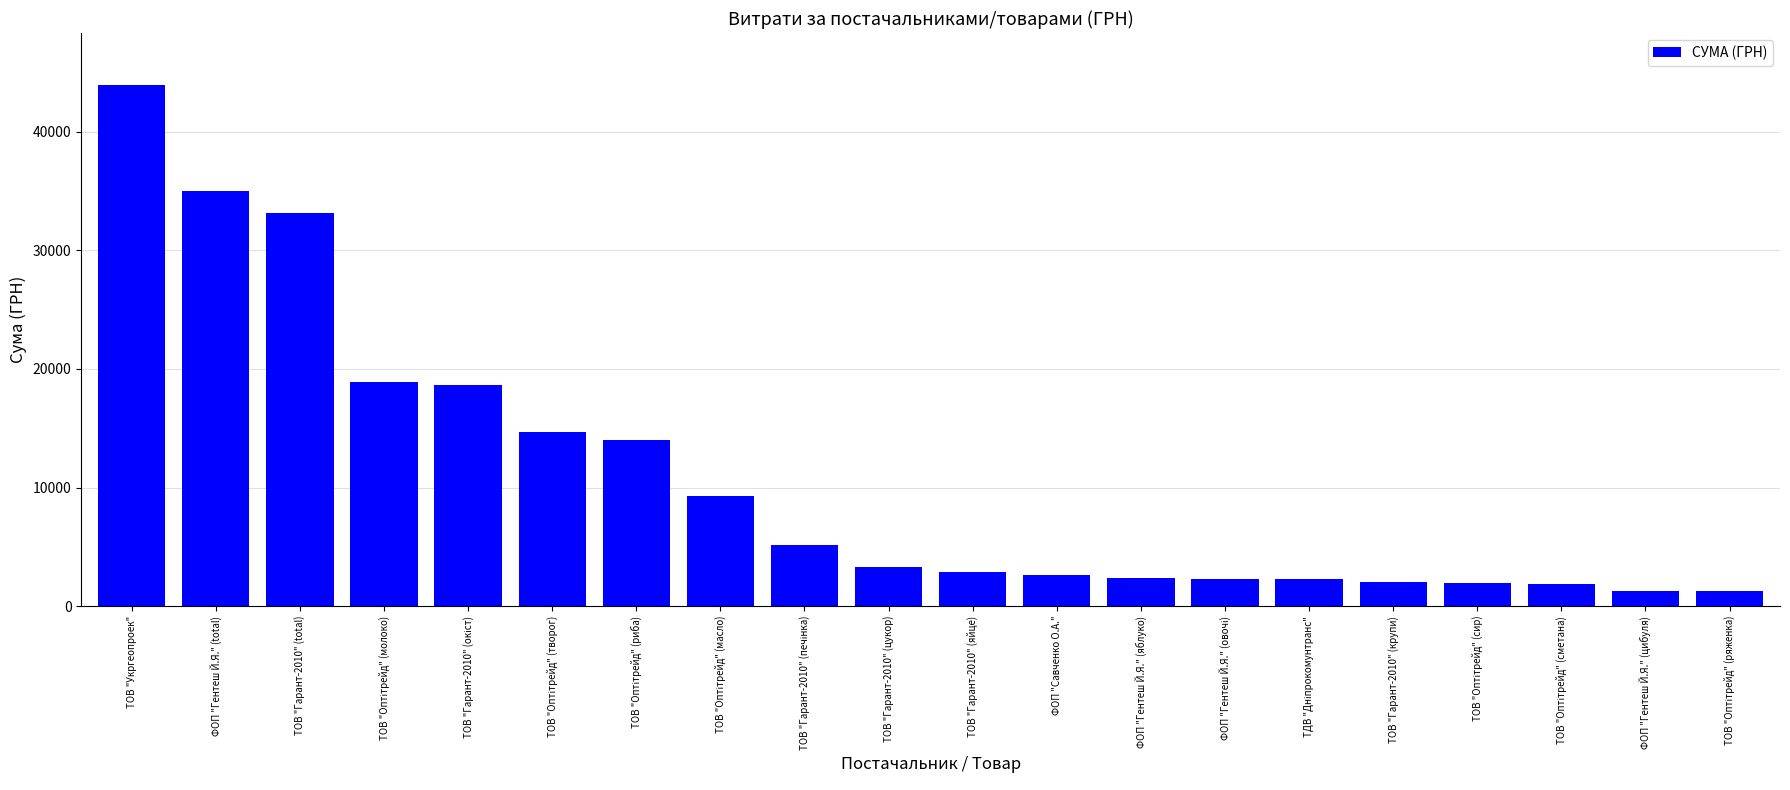

Approximately how many times larger is the value at ТОВ "Укргеопроек" compared to ФОП "Гентеш Й.Я." (цибуля)?

34.3